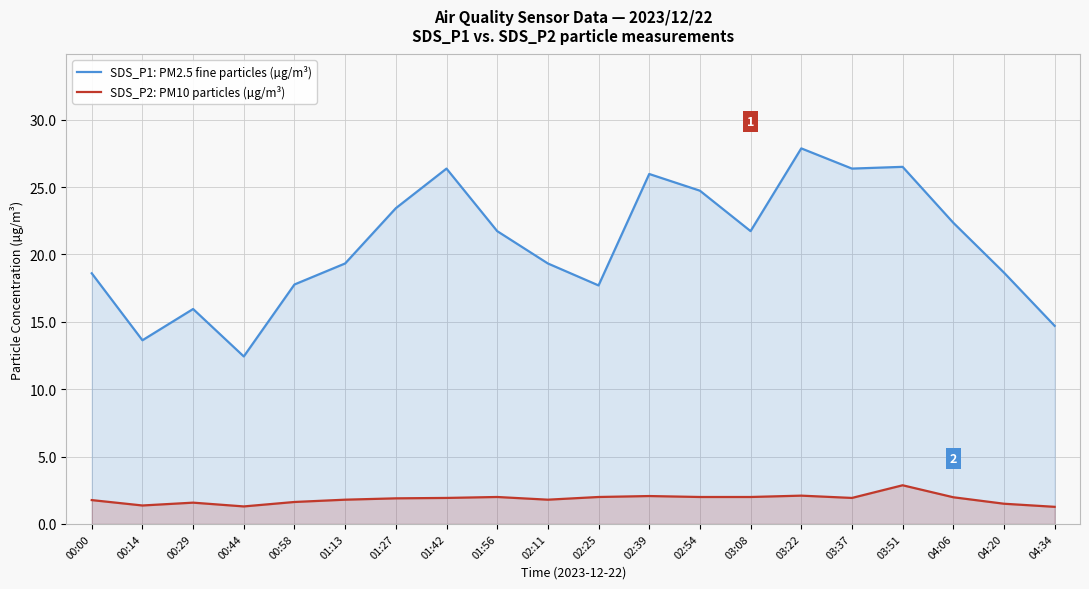

True or false: SDS_P1: PM2.5 fine particles (µg/m³) and SDS_P2: PM10 particles (µg/m³) cross at least once.

False